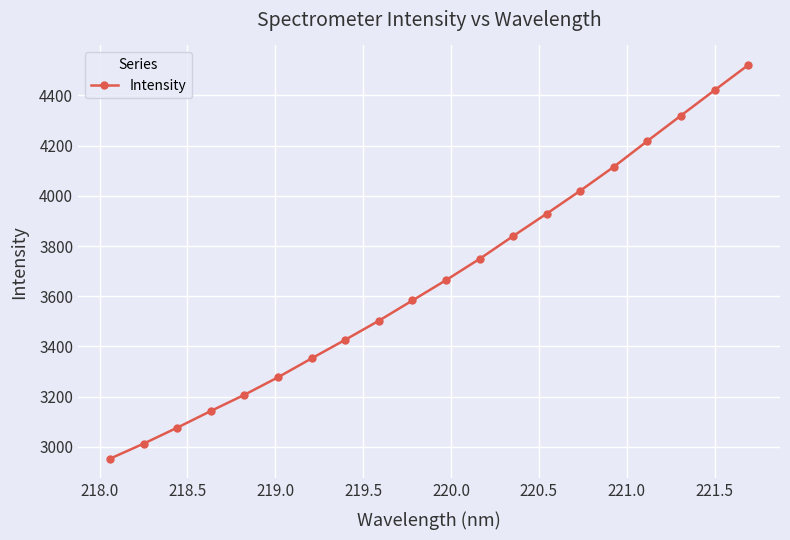

Does the chart display data point markers on the line(s)?

Yes